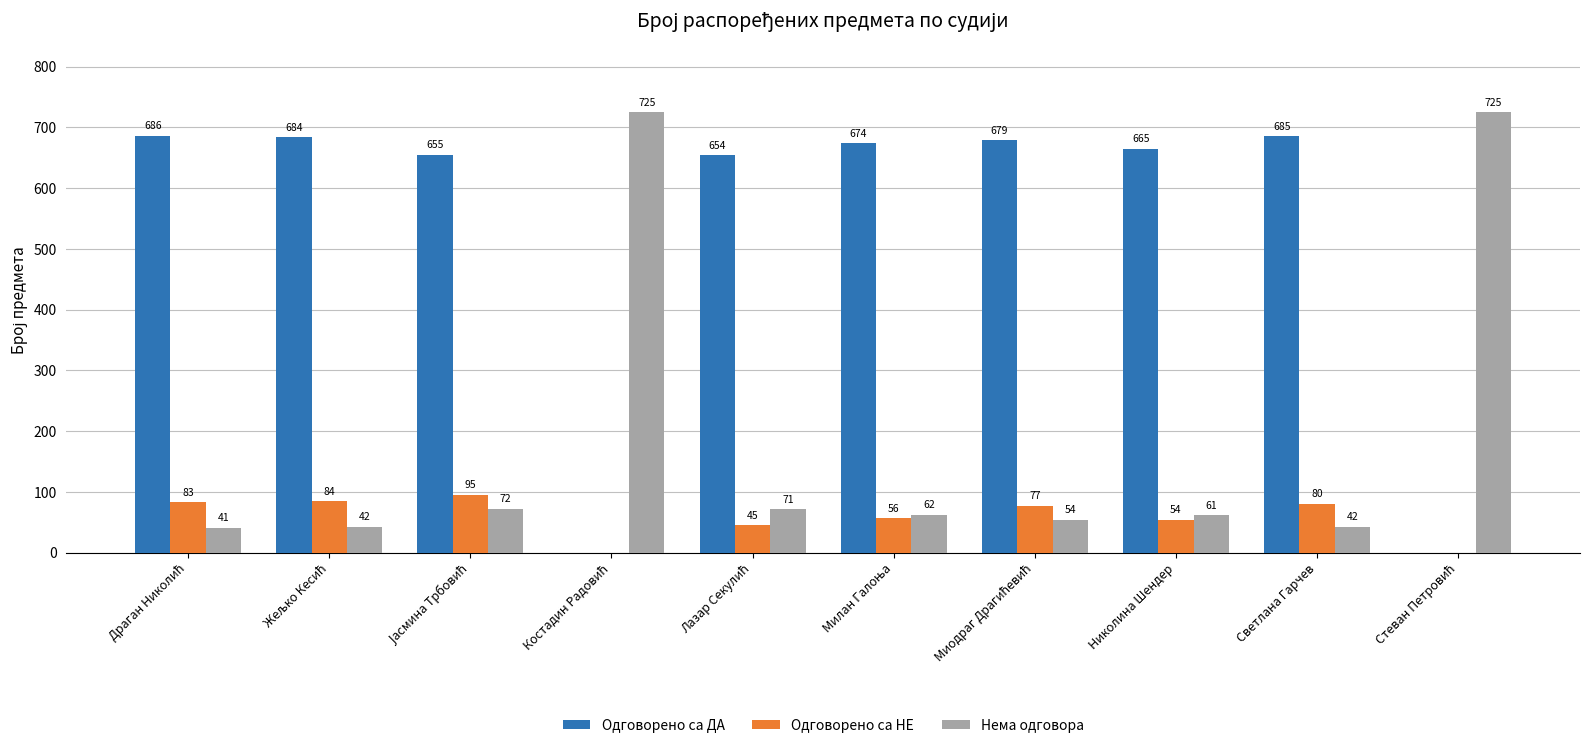

What is the sum of all Одговорено са НЕ values?

574